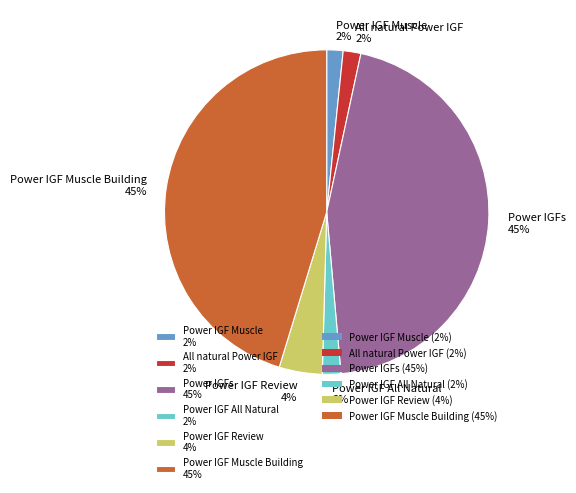

To the nearest percent, what is the average slice percentage?

17%